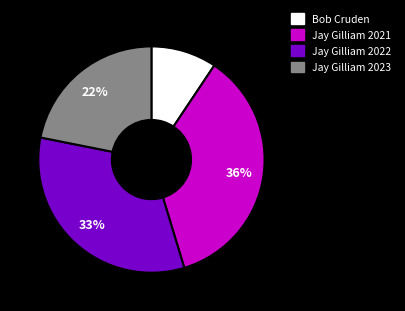

Approximately how many times larger is the value at Jay Gilliam 2021 compared to Jay Gilliam 2022?

1.1